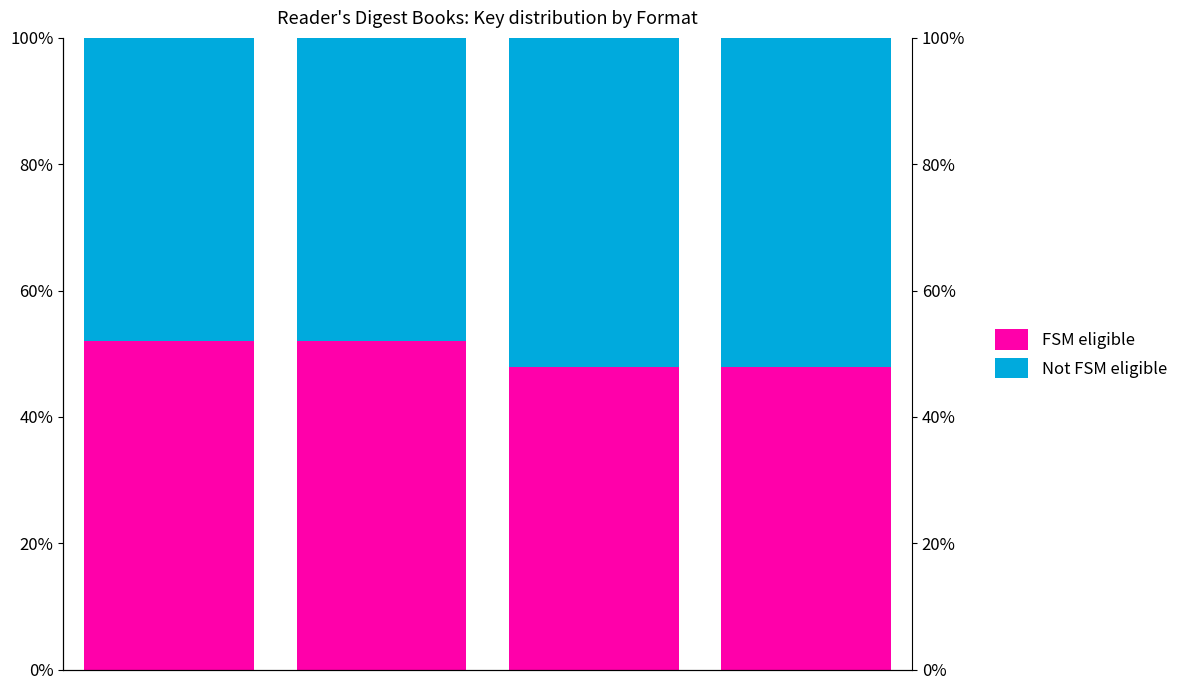

What are all the series names shown in the legend?

FSM eligible, Not FSM eligible